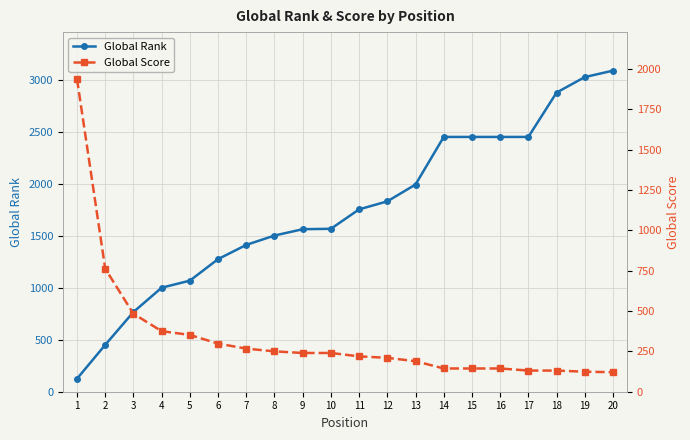

Reading left to right, what are all the values shown in this chart?

Global Rank: 125	451	767	1001	1069	1276	1413	1503	1564	1568	1755	1832	1994	2452	2452	2452	2452	2879	3028	3090
Global Score: 1937	762	483	375	352	298	267	250	240	240	219	210	189	144	144	144	131	131	124	121